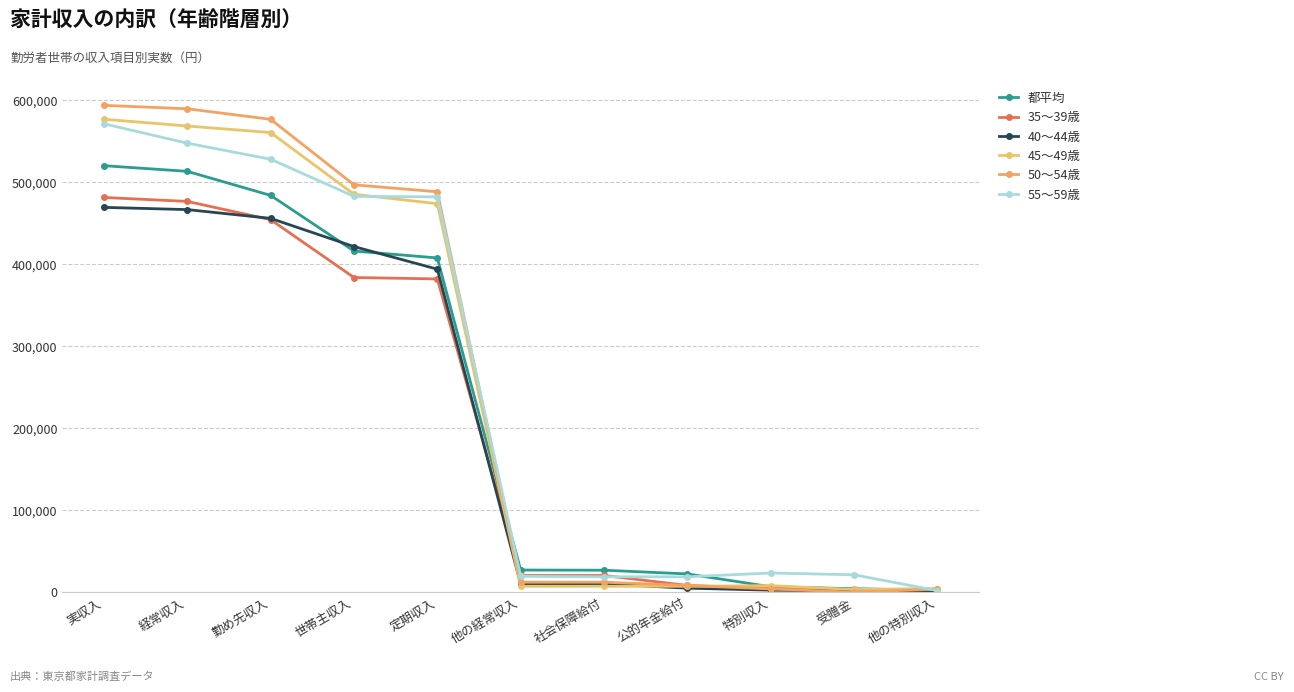

Reading left to right, list all the values displayed in this chart.

都平均: 520428	513531	484180	416335	407916	27241	27038	22521	6897	4495	2402
35～39歳: 481663	476855	454575	384039	382312	20610	20610	8476	4809	2995	1814
40～44歳: 469587	466872	456178	421756	394201	10298	10259	5144	2716	1686	1029
45～49歳: 577053	568828	560814	485545	474088	7444	7444	7444	8226	3517	4708
50～54歳: 594035	589837	576978	497101	488609	12406	12406	8400	4198	232	3966
55～59歳: 571499	547876	528303	483007	482397	19574	19020	19020	23623	21488	2135